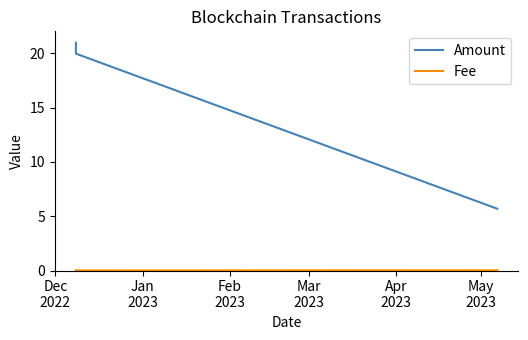

At how many categories does at least one series exceed 1?

3